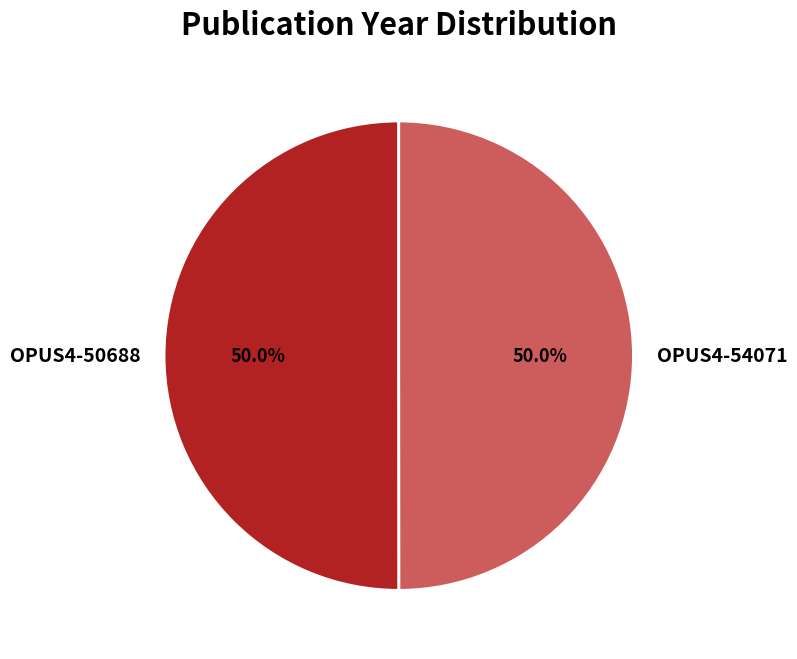

How much of the chart is everything except OPUS4-54071?

50.0%